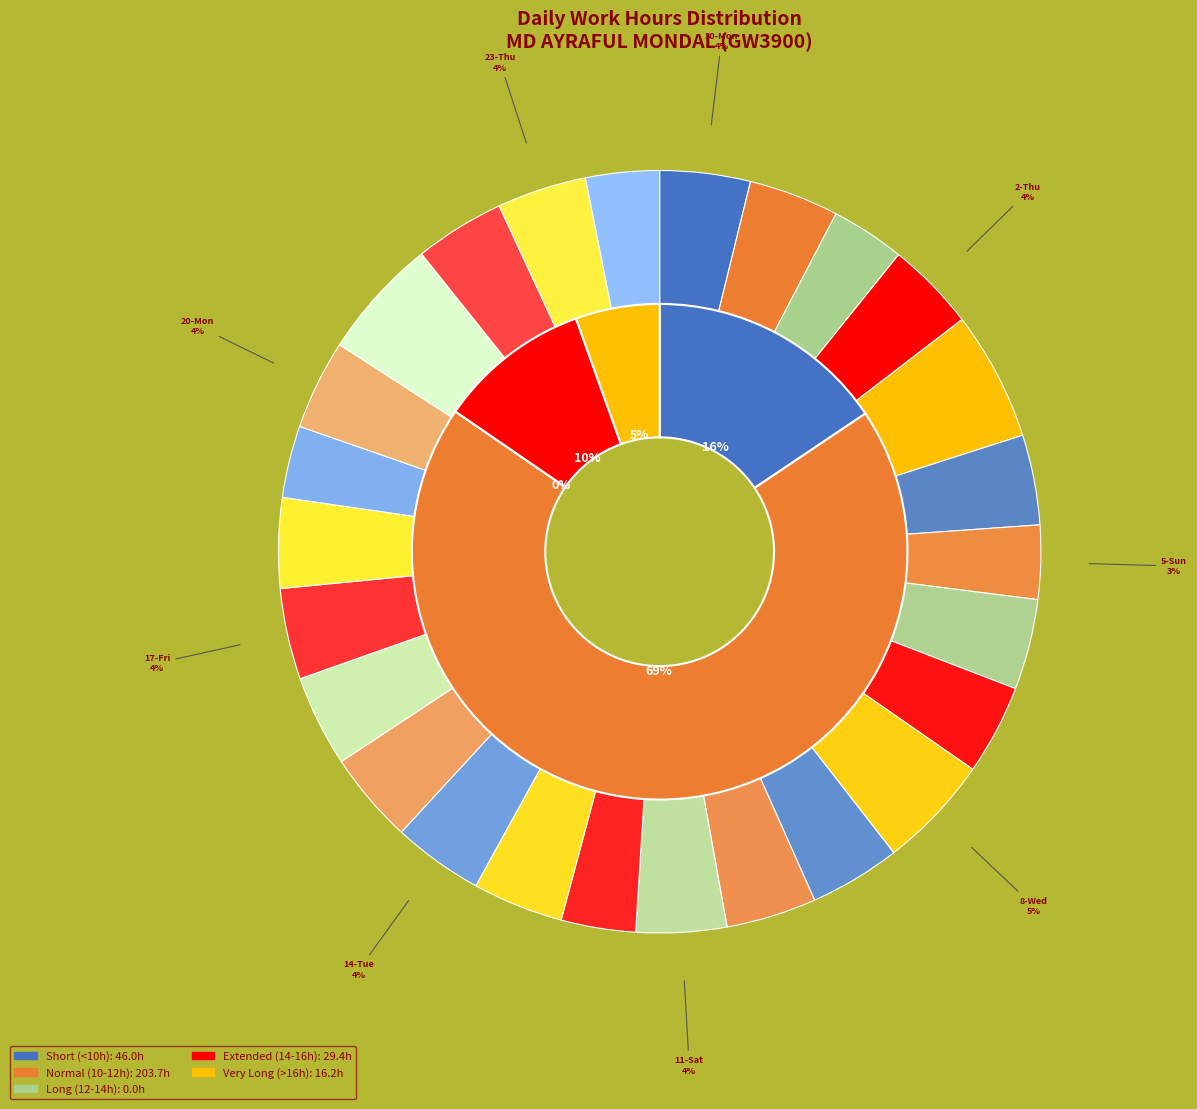

Which category has the smallest portion of the pie?

19-Sun